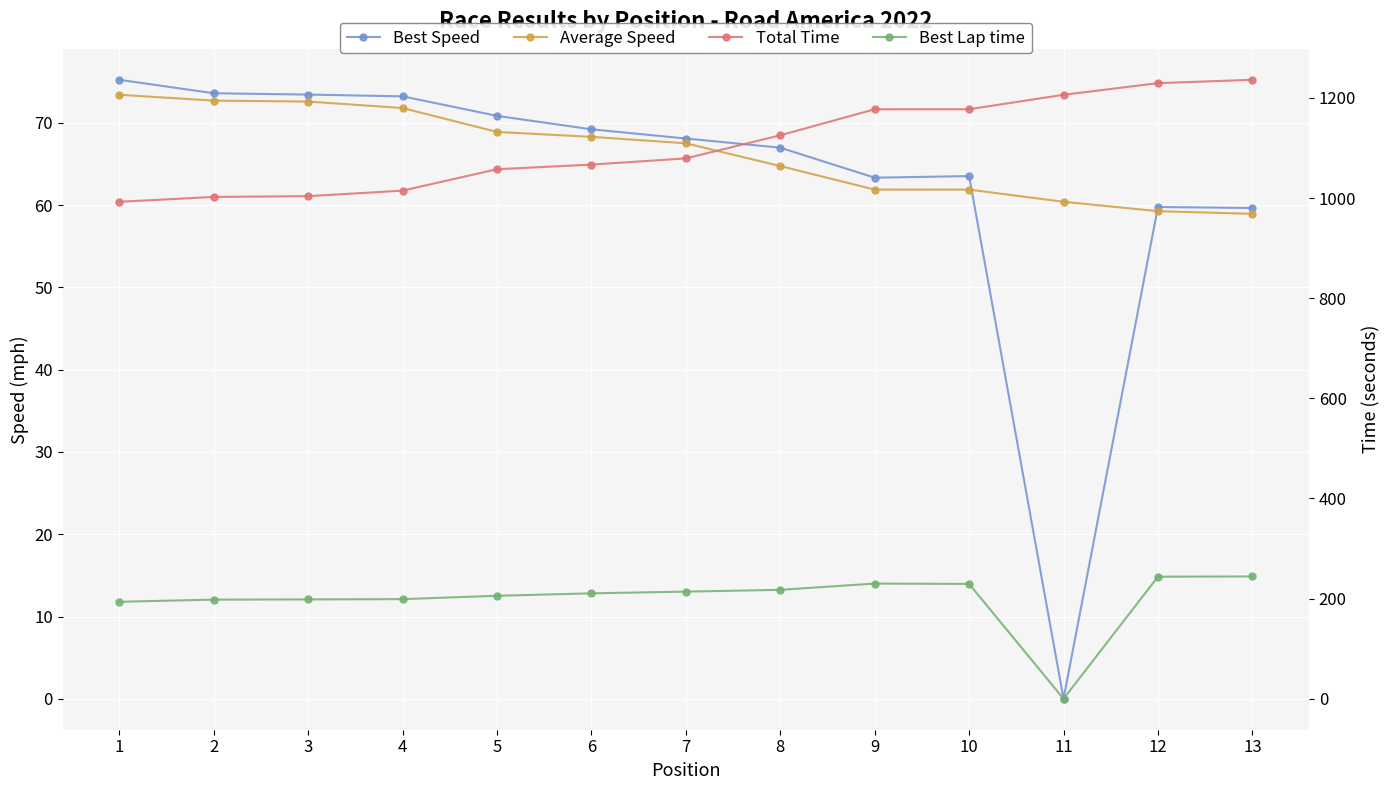

How many data points in Best Speed are above 68?

7